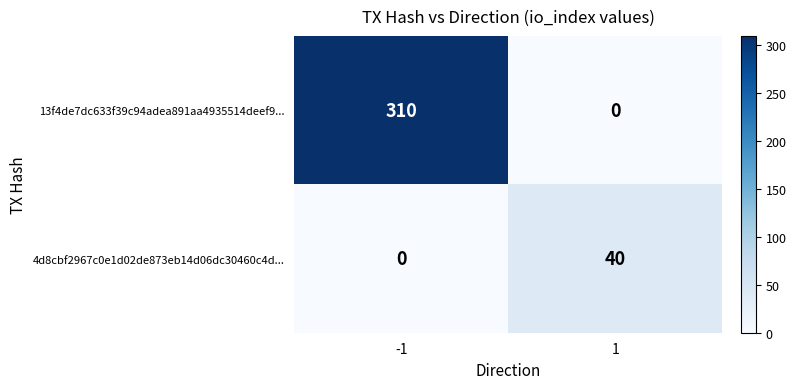

What is the difference between the highest and lowest values at -1?

310